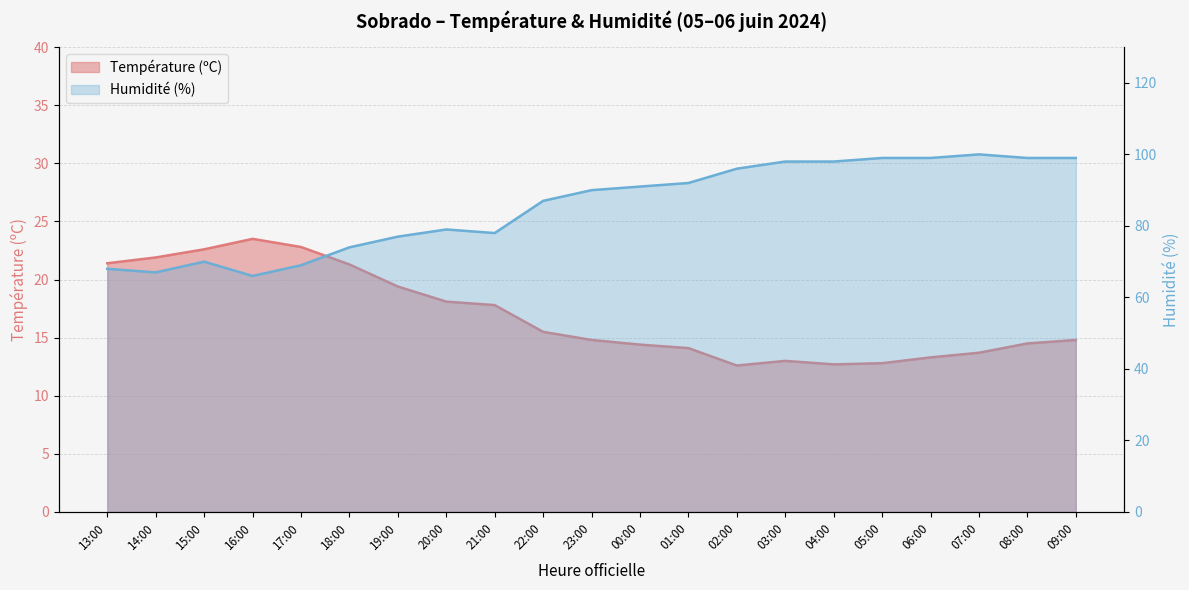

The value of Humidité (%) at 03:00 is 98.0. True or false?

True